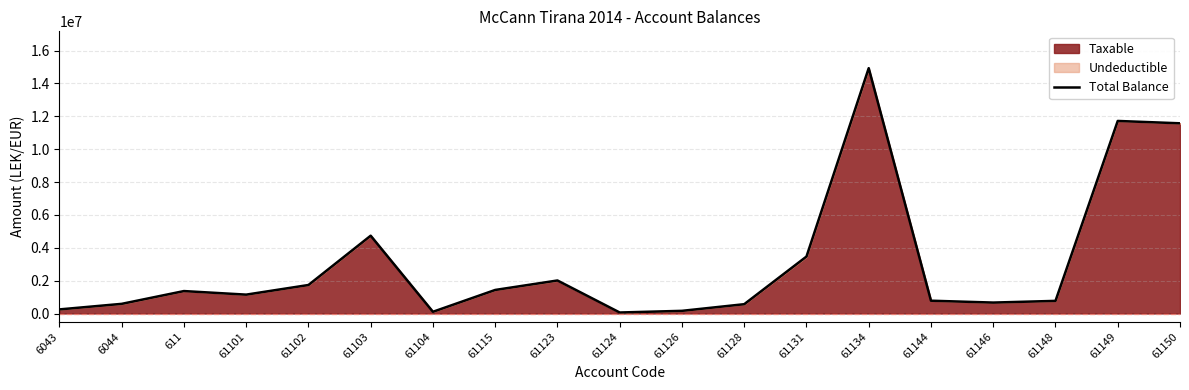

The chart shows a value of 250227.1 at 6043. True or false?

True